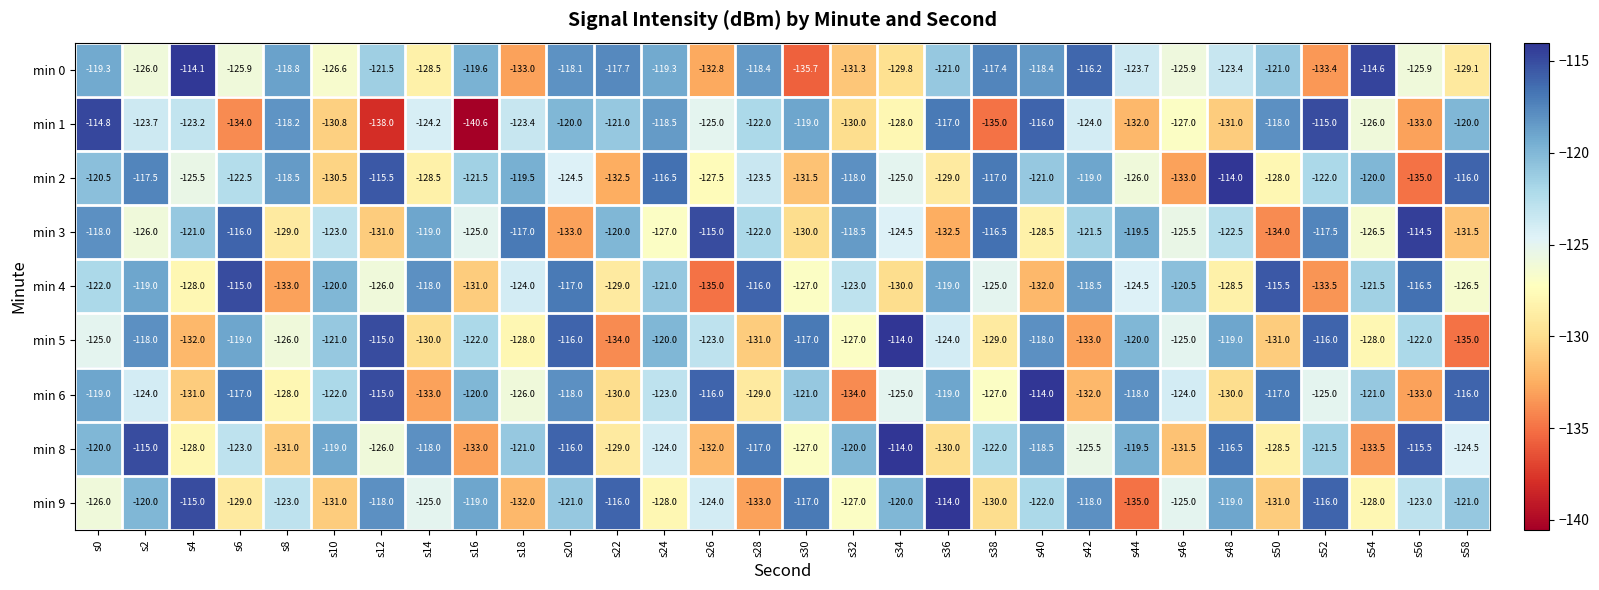

What is the difference between the min 6 values at s36 and s14?

14.0